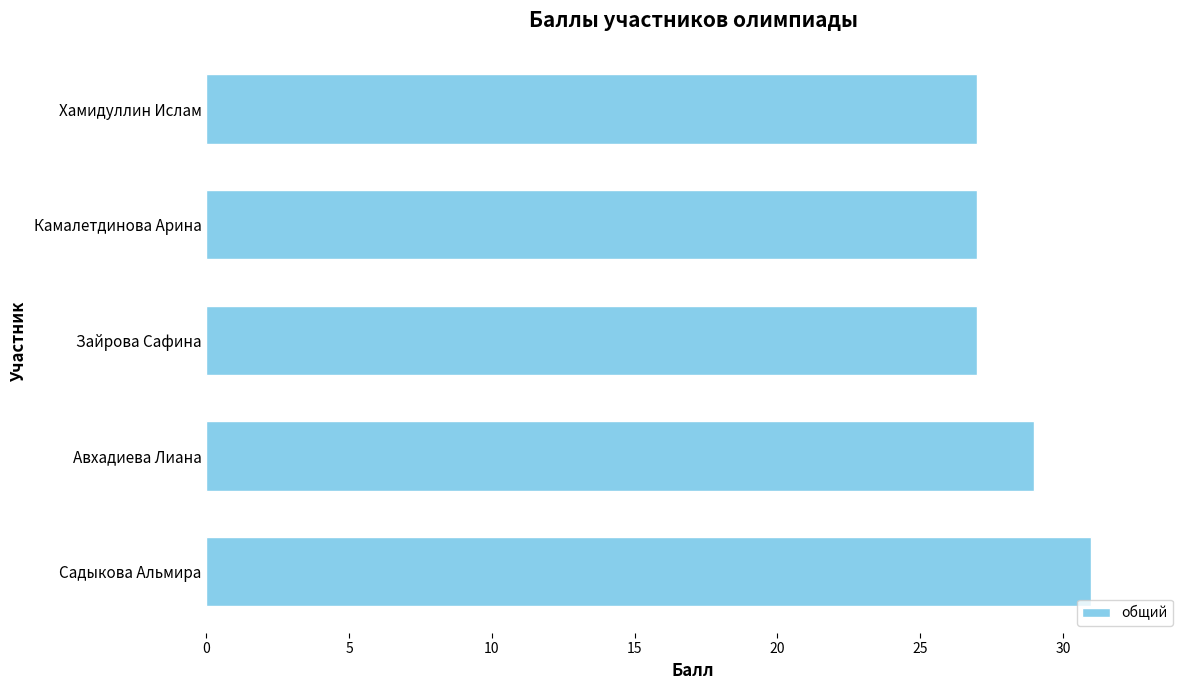

Does the chart contain any negative values?

No